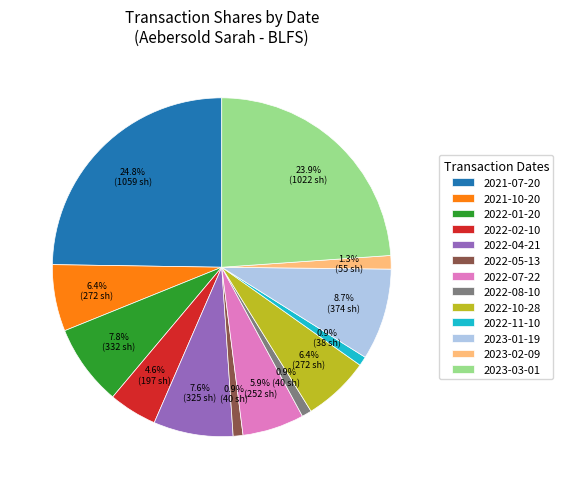

Combined, what portion of the pie is 2022-02-10 and 2022-05-13?

5.5%